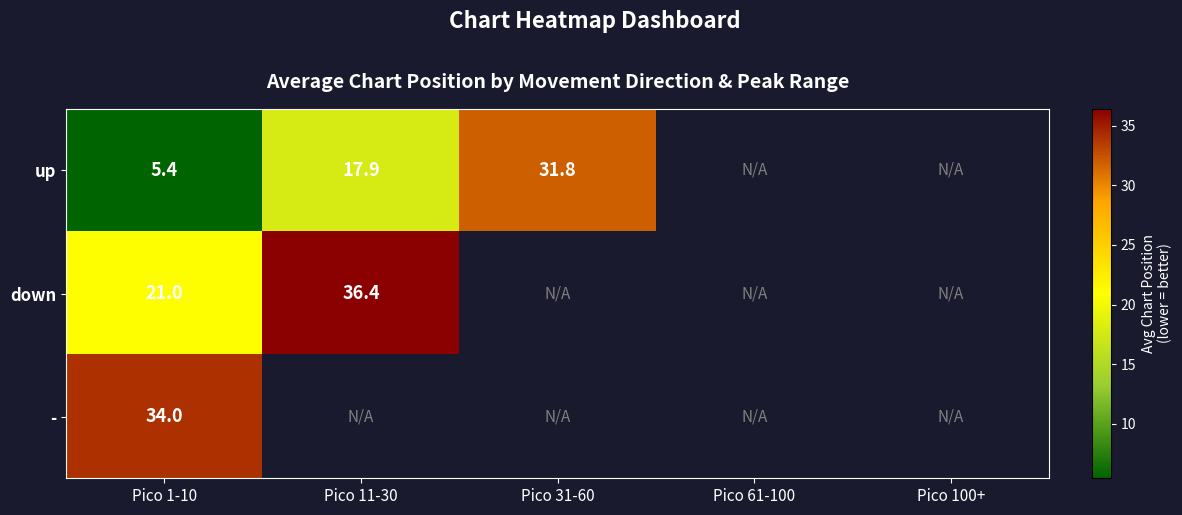

At how many categories does at least one series exceed 22?

3